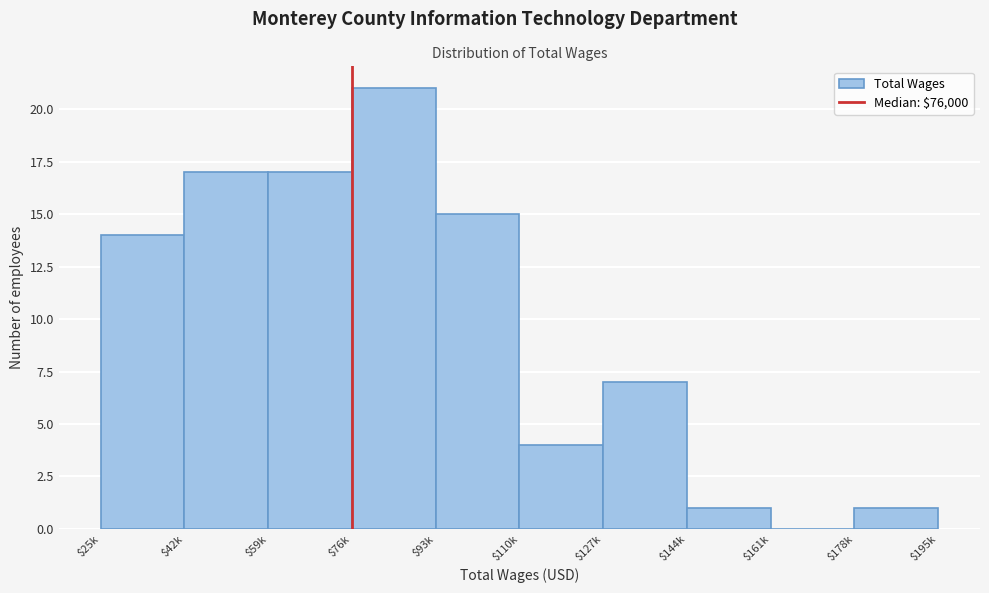

What is the greatest value displayed?

21